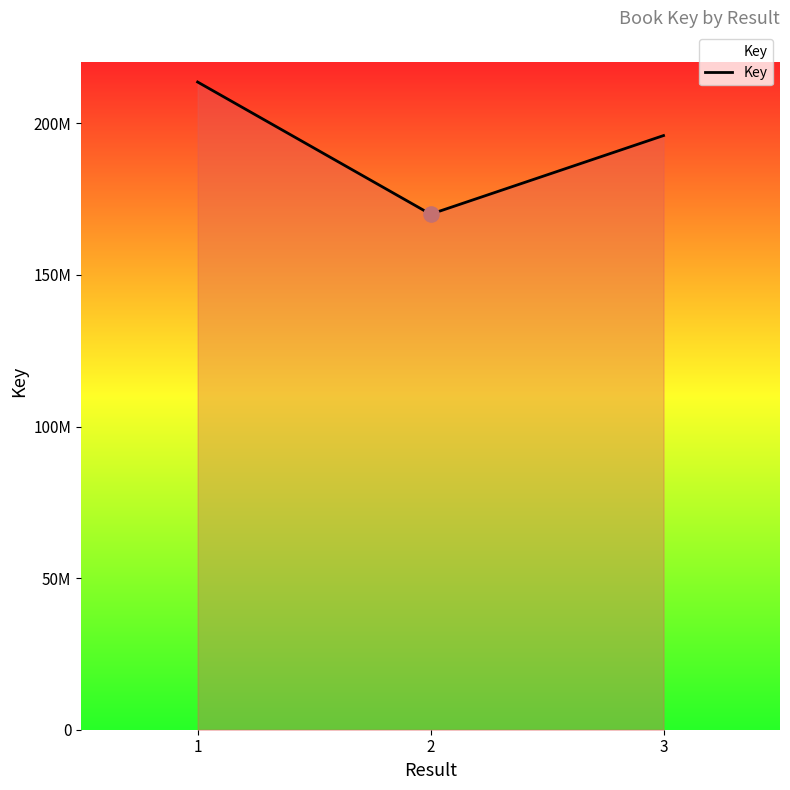

Is this an area chart (filled region under the line)?

Yes